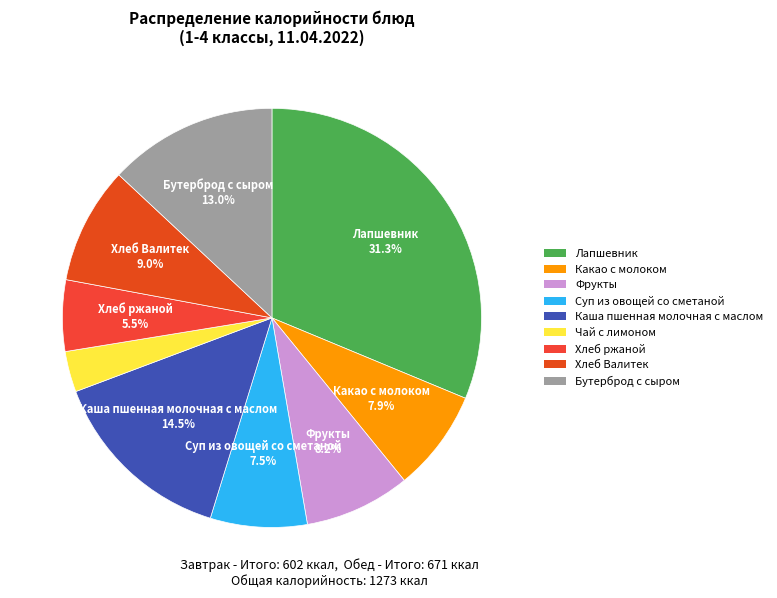

To the nearest percent, what portion does Какао с молоком represent?

8%